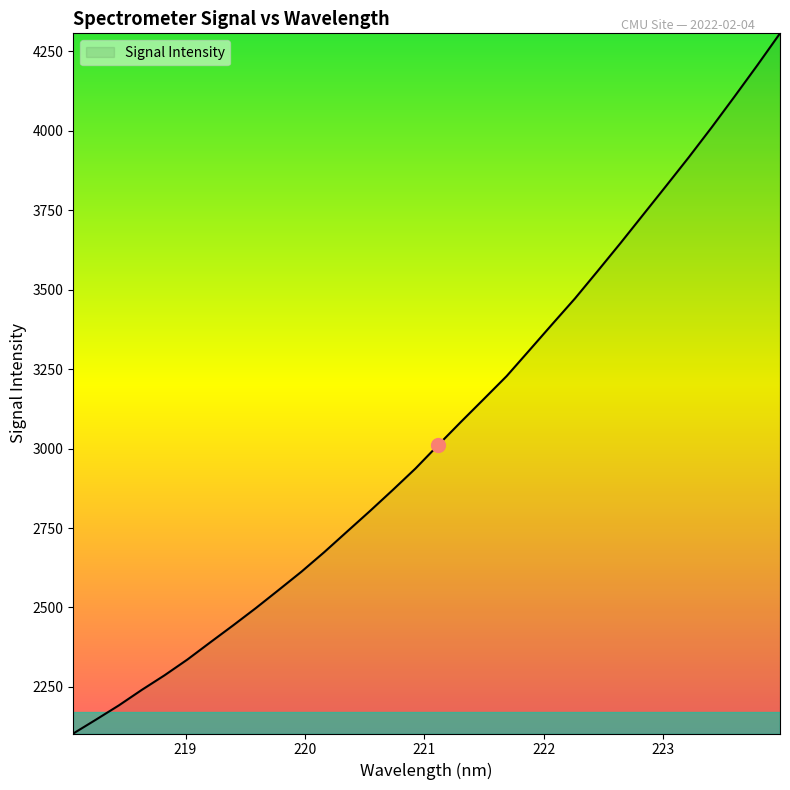

What is the difference between the maximum and minimum values?

2203.1